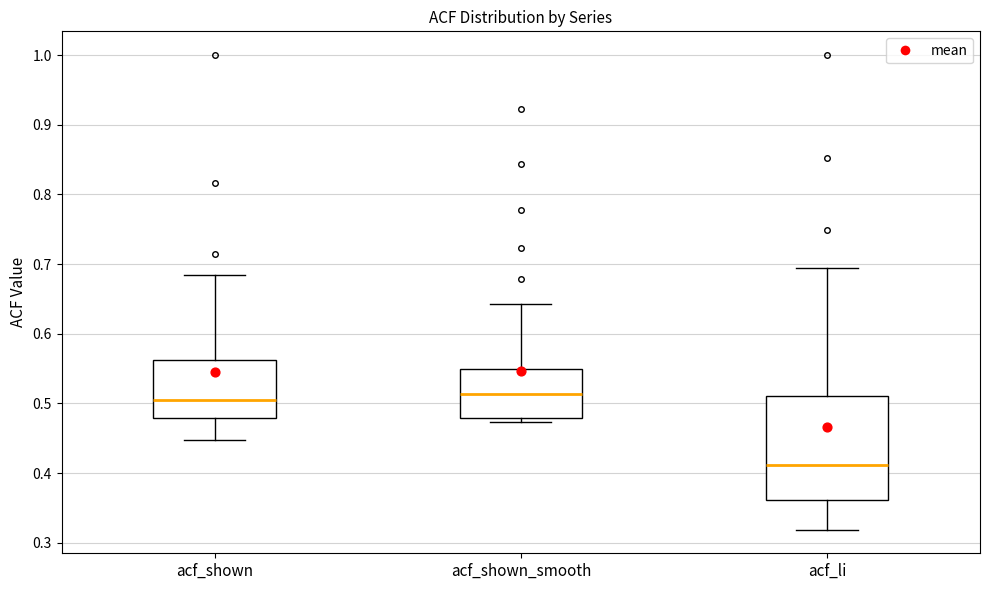

Reading left to right, read every box against the y-axis: the position of its median line, the range the box covers, and the ends of its whiskers. The values are not printed on the chart, so give them approximately, as read against the axis.

acf_shown: median 0.50, box 0.48 to 0.56, whiskers 0.45 to 0.69
acf_shown_smooth: median 0.51, box 0.48 to 0.55, whiskers 0.47 to 0.64
acf_li: median 0.41, box 0.36 to 0.51, whiskers 0.32 to 0.70